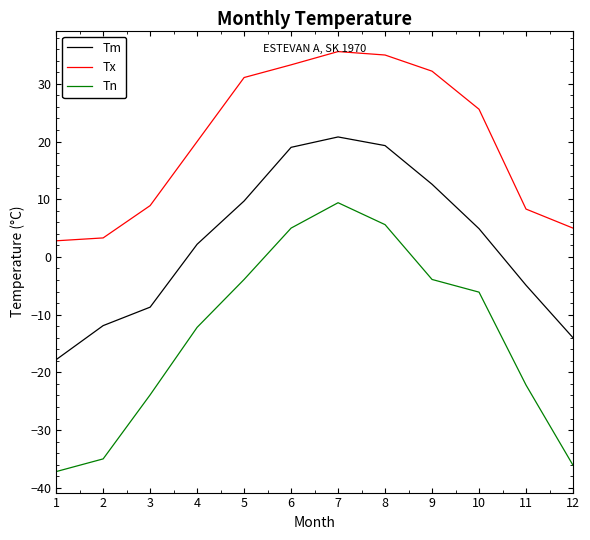

True or false: Tn and Tm intersect in this chart.

False